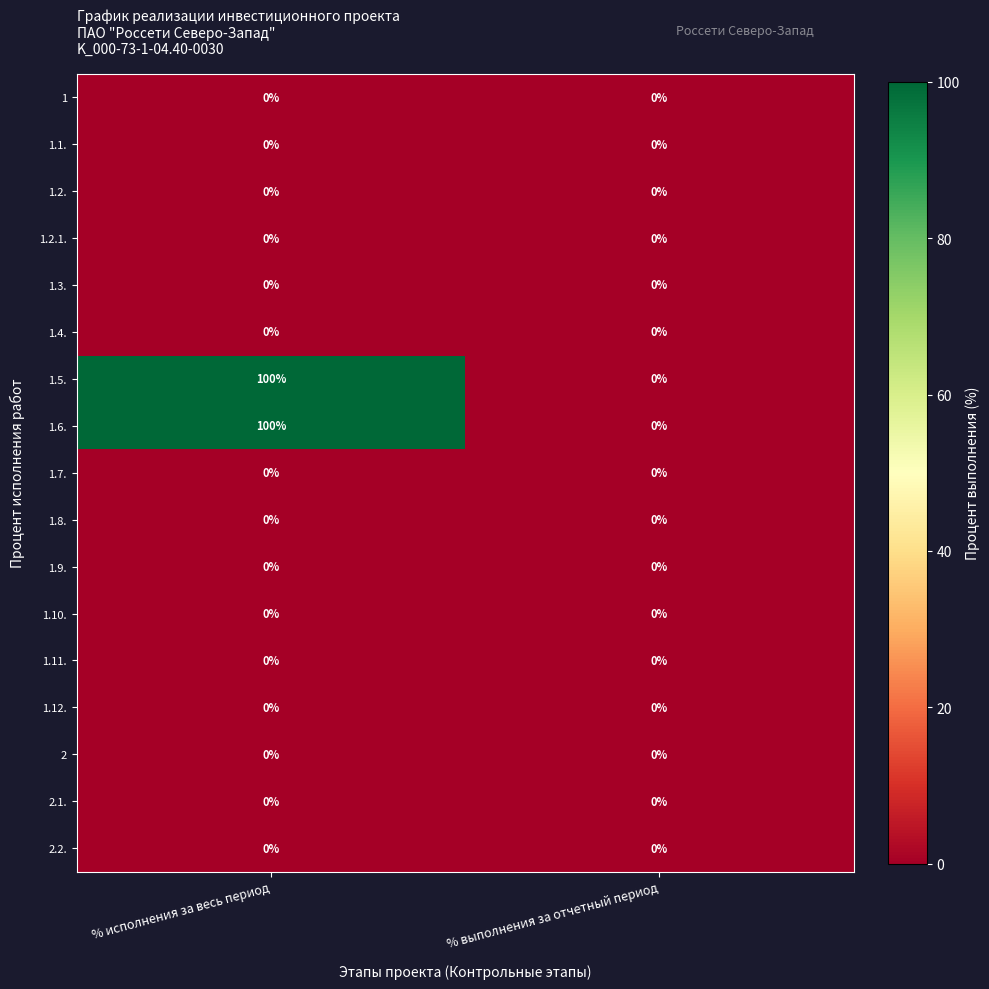

What is the sum of the 1.5. values at % исполнения за весь период and % выполнения за отчетный период?

100